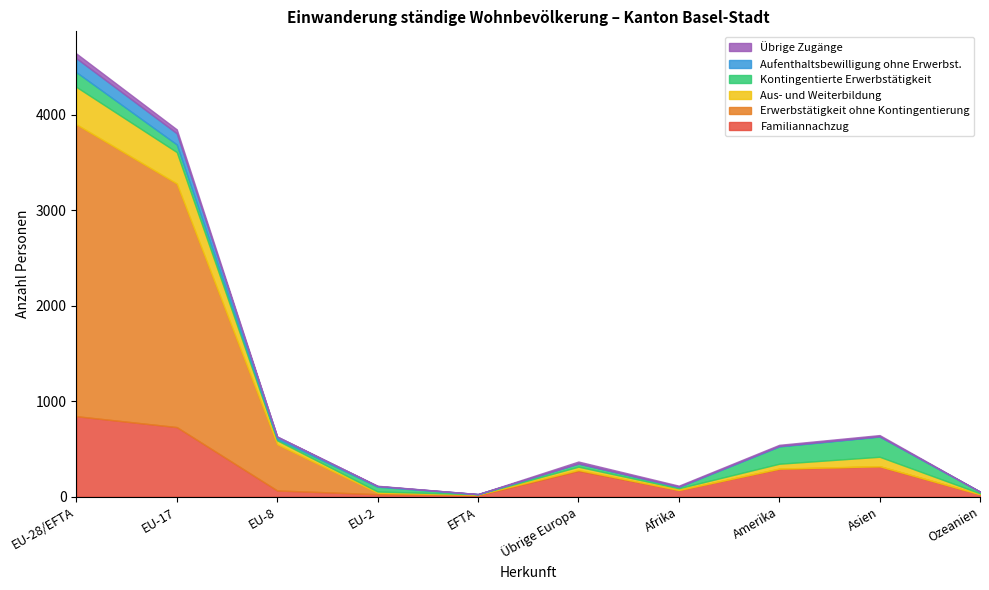

What is the average value of the Übrige Zugänge series?

15